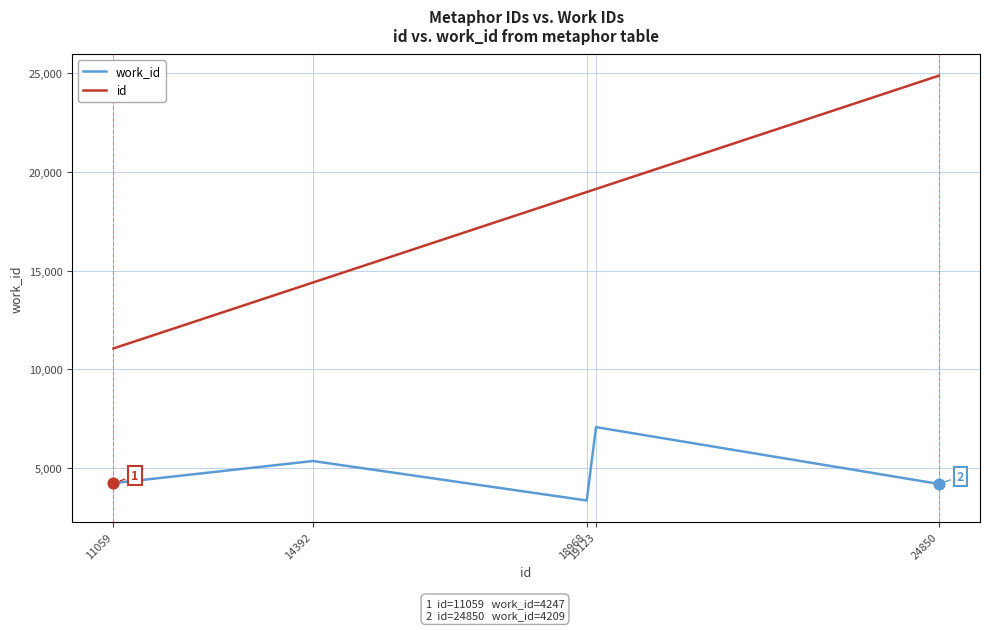

True or false: id and work_id cross at least once.

False